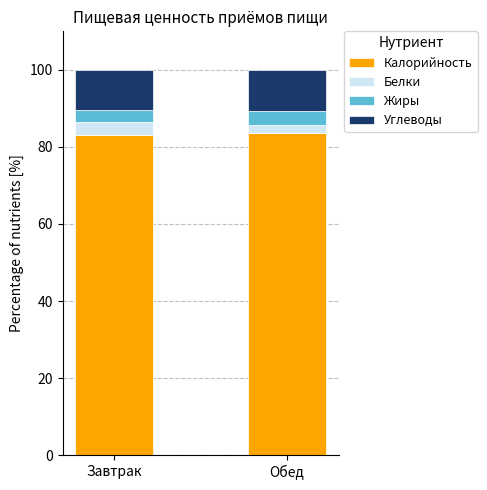

What is the highest value of the Калорийность series?

83.5